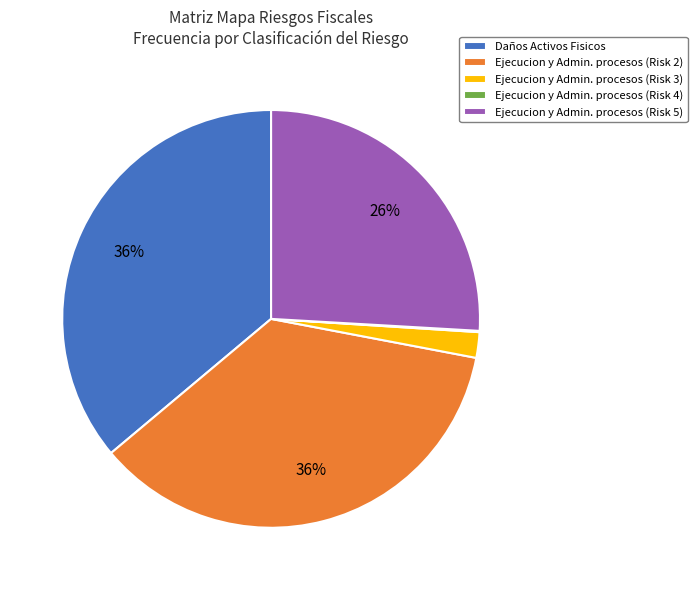

Does any single category account for the majority?

No